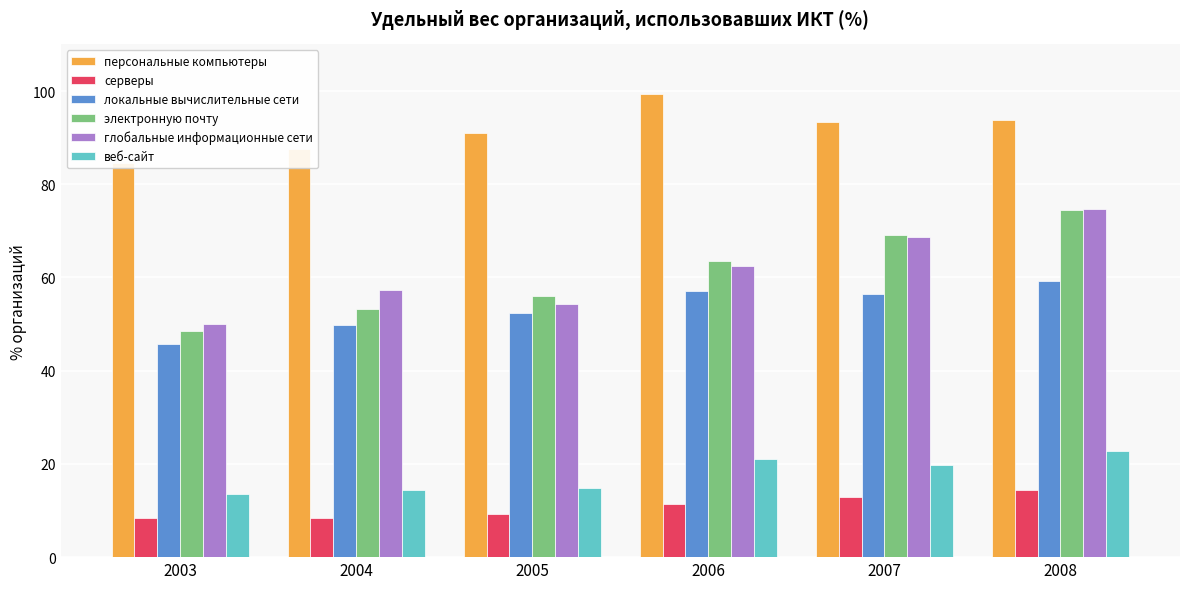

Read the персональные компьютеры value at 2007.

93.3